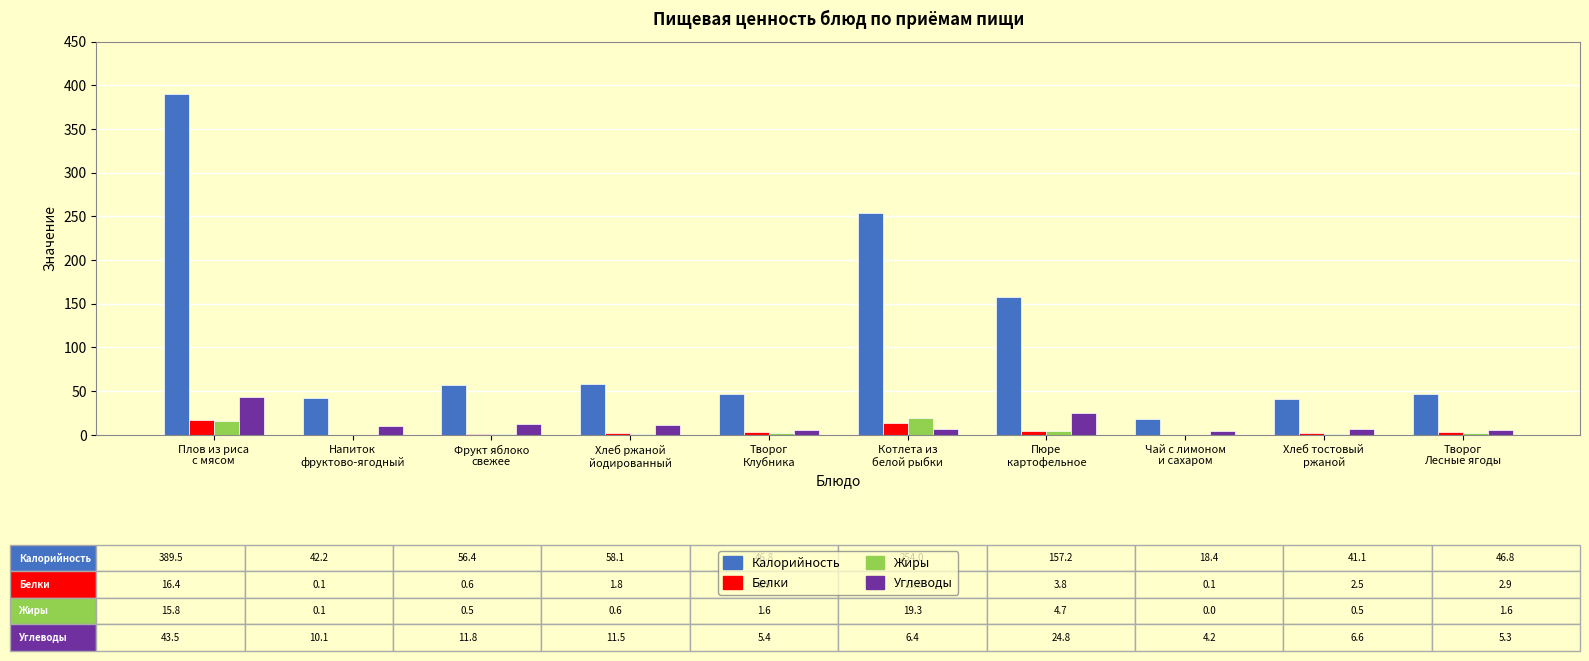

Which series has the largest total across all categories?

Калорийность